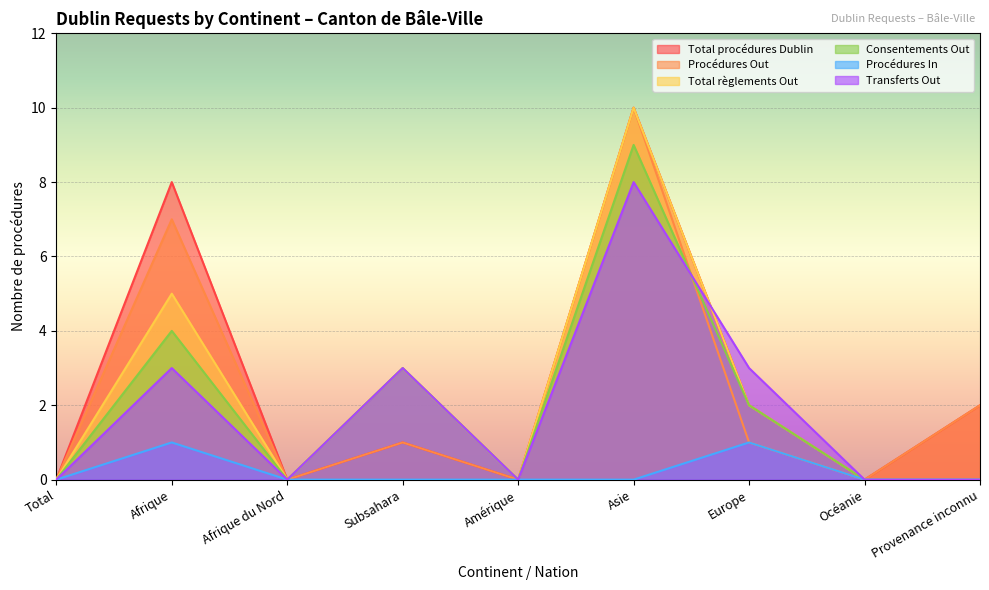

Is it true that Total procédures Dublin equals 8 at Afrique?

True